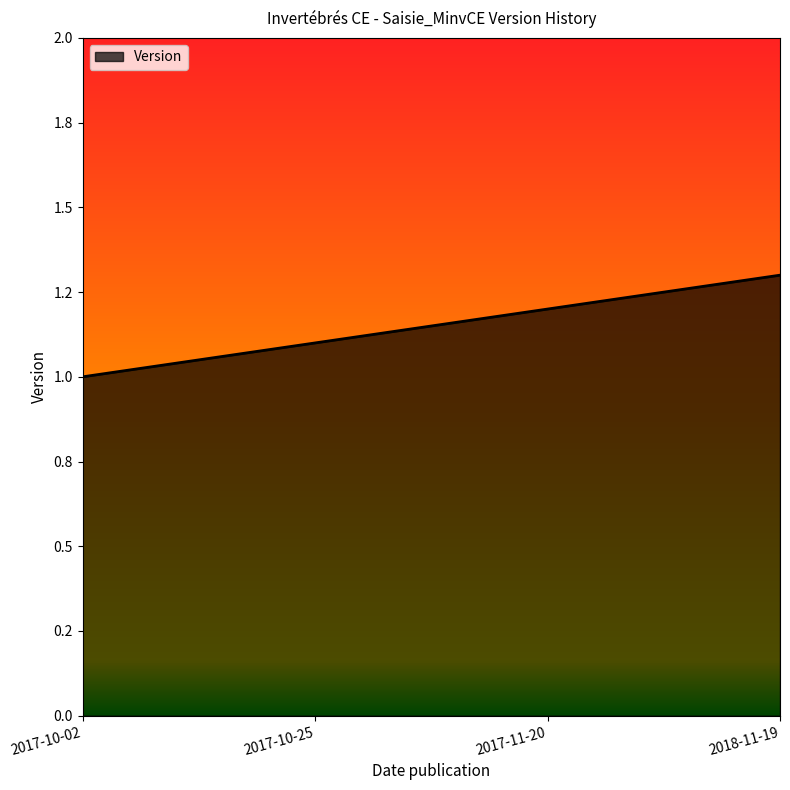

Is this an area chart (filled region under the line)?

Yes